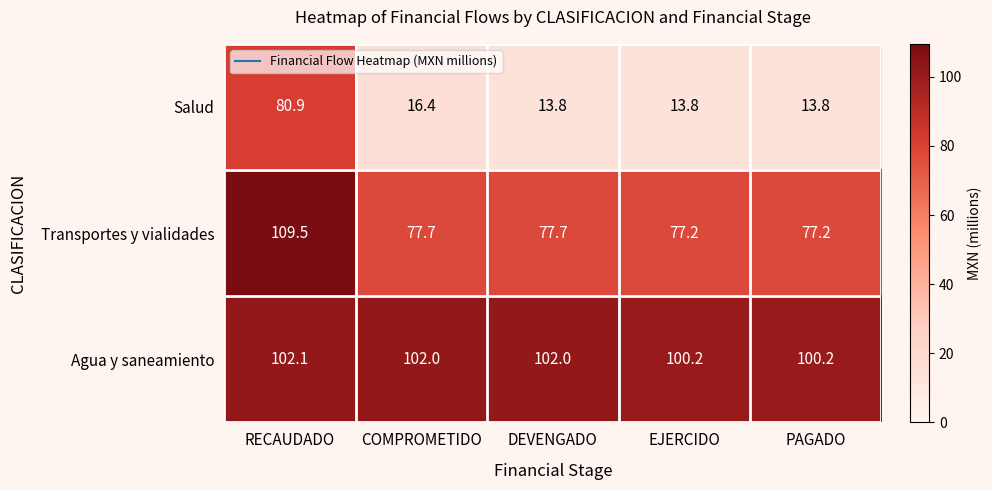

Where is Salud nearest to the value 47?

COMPROMETIDO